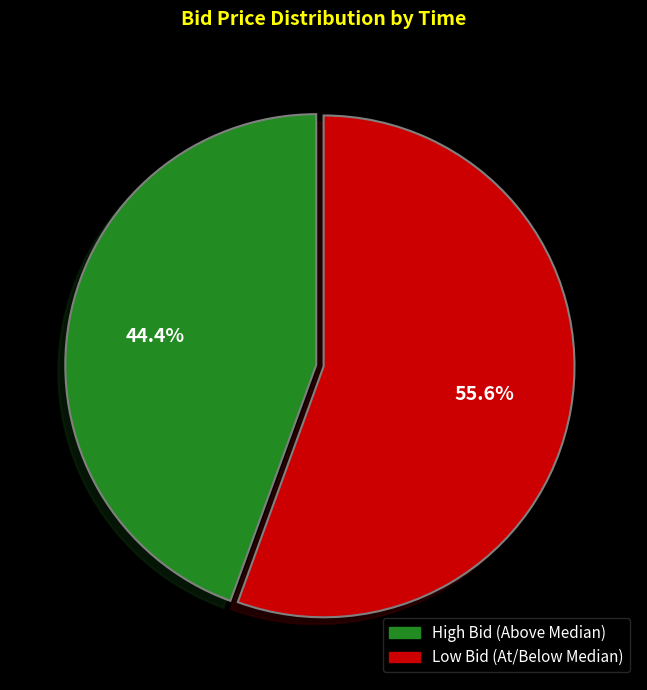

How many slices are in this pie chart?

2